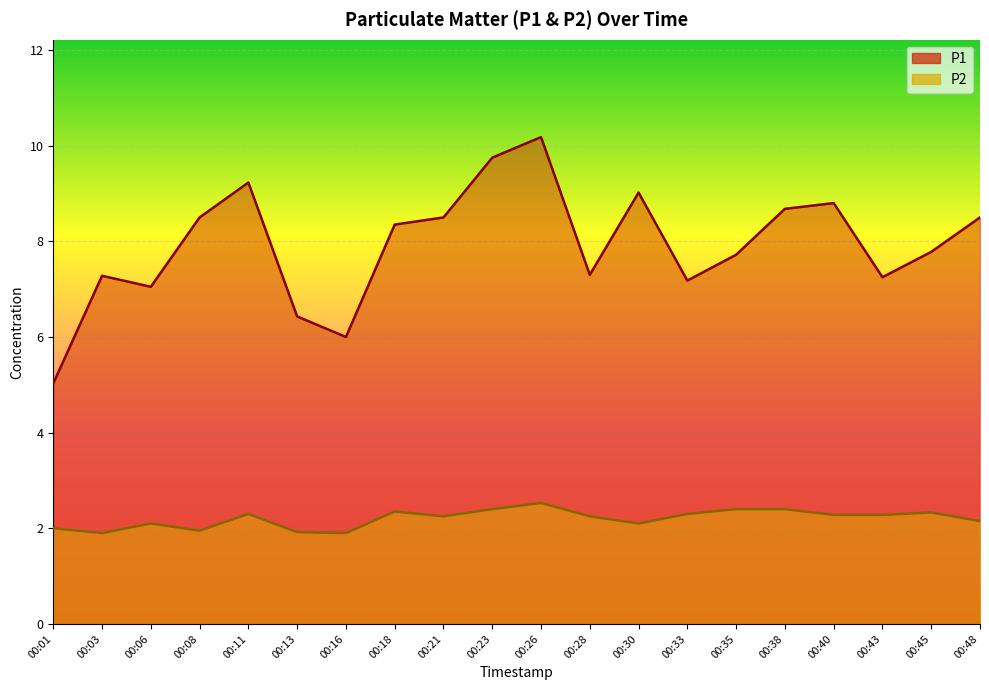

What is the average value of the P2 series?

2.2